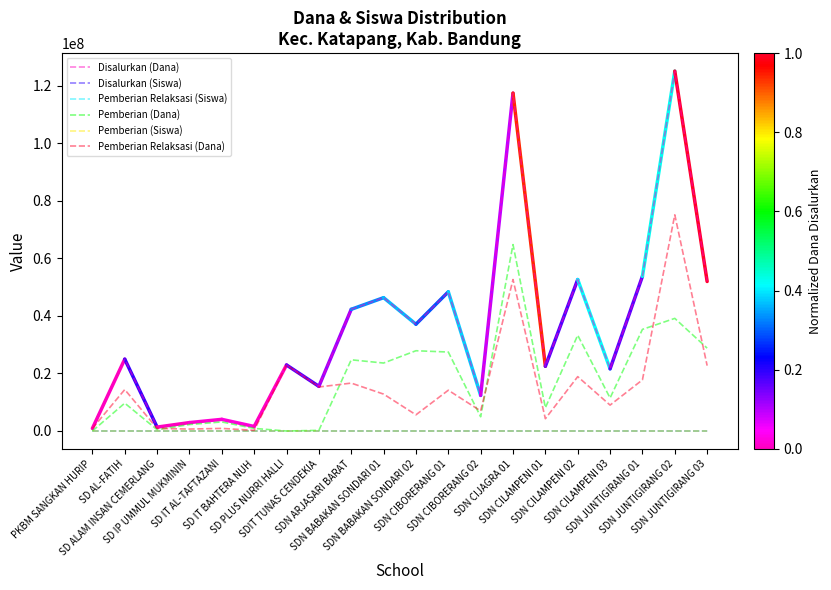

Which series has the widest spread of values?

Disalurkan (Dana)